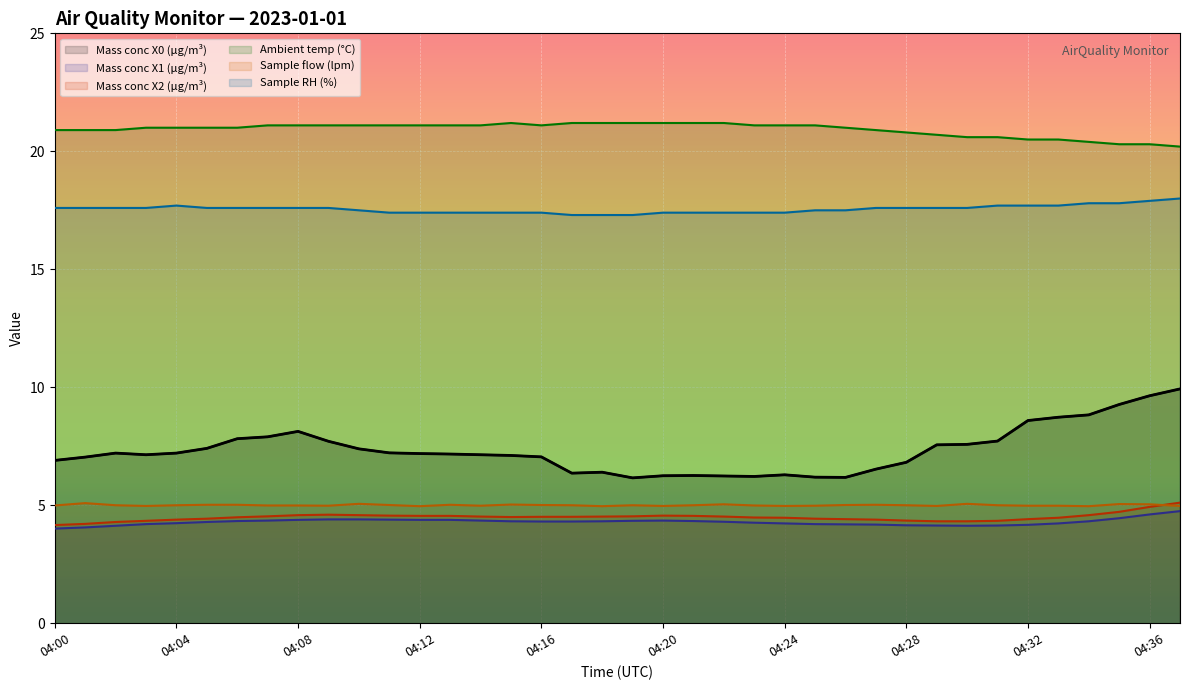

Count the Ambient temp (°C) values in the range 20 to 21.

19